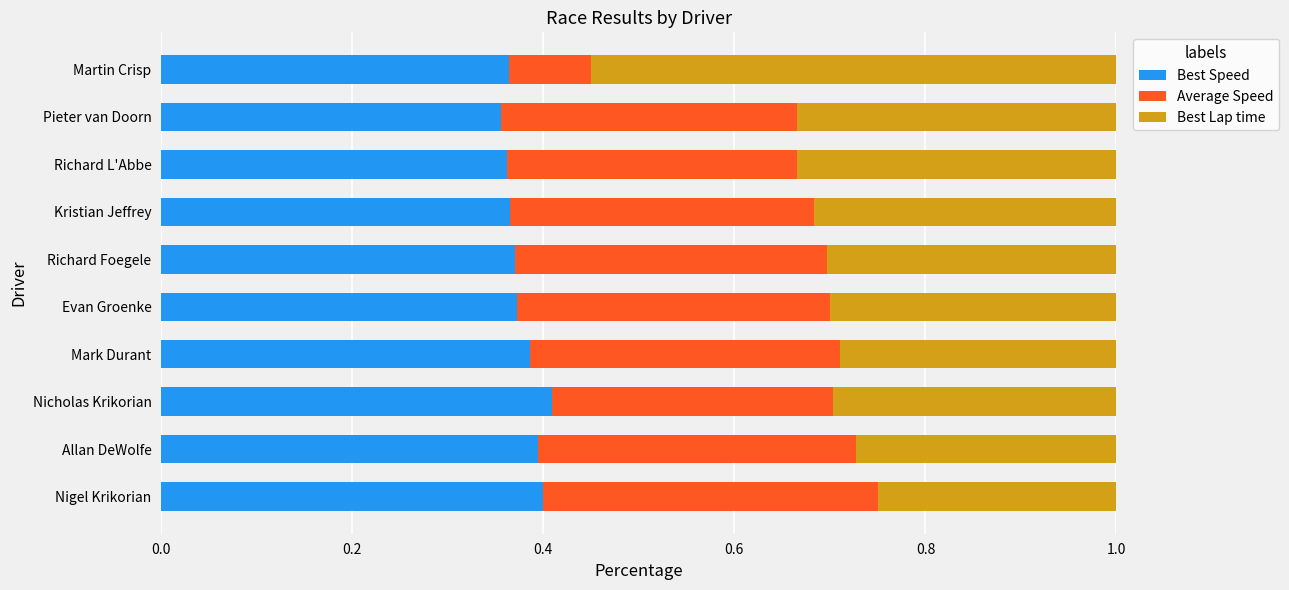

The value of Best Speed at Richard L'Abbe is 0.6. True or false?

False